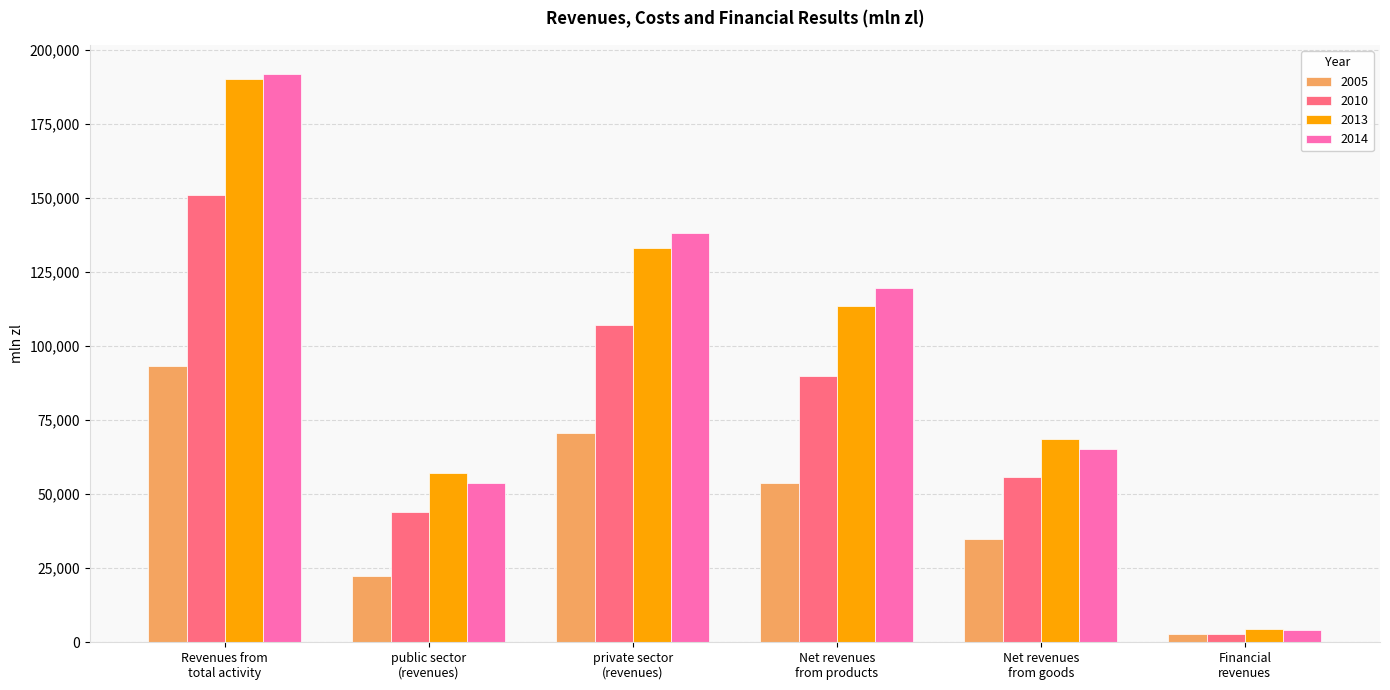

What is the spread (max minus min) of values at Financial
revenues?

1700.1